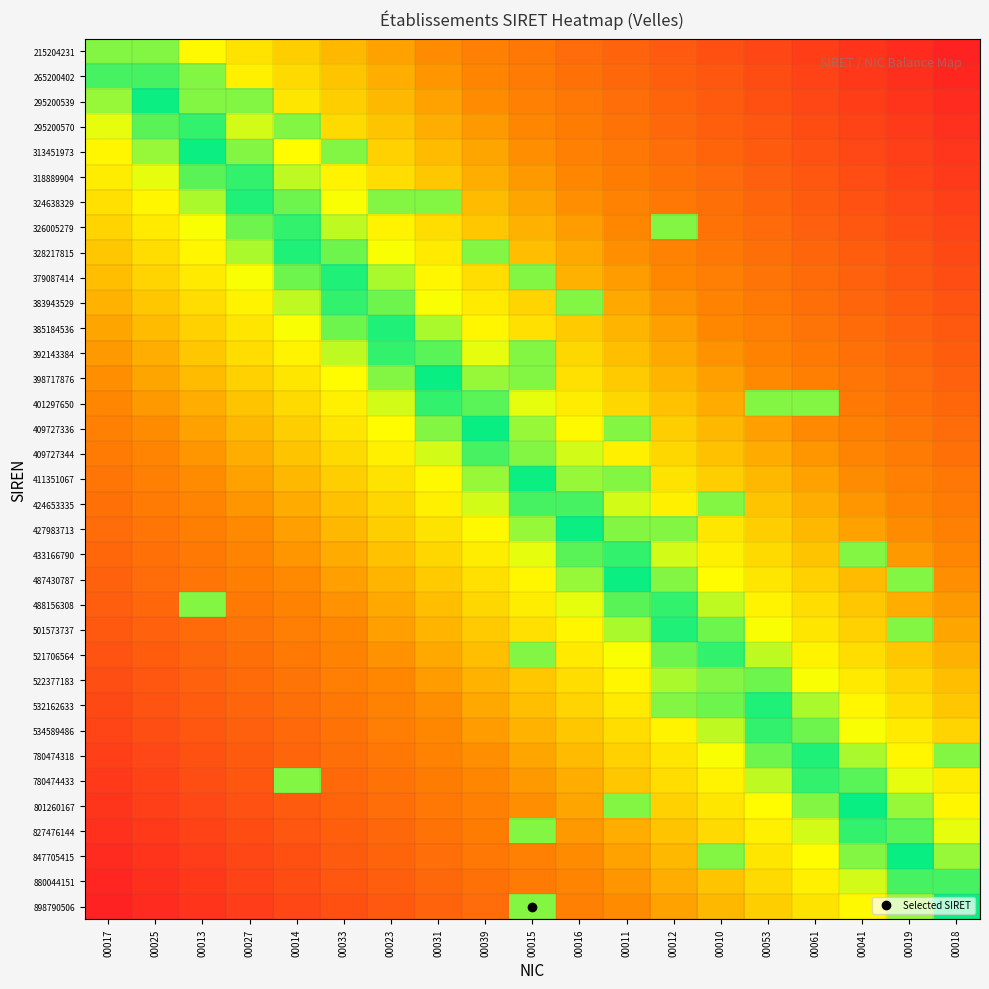

Which label corresponds to the largest value in the chart?

00017